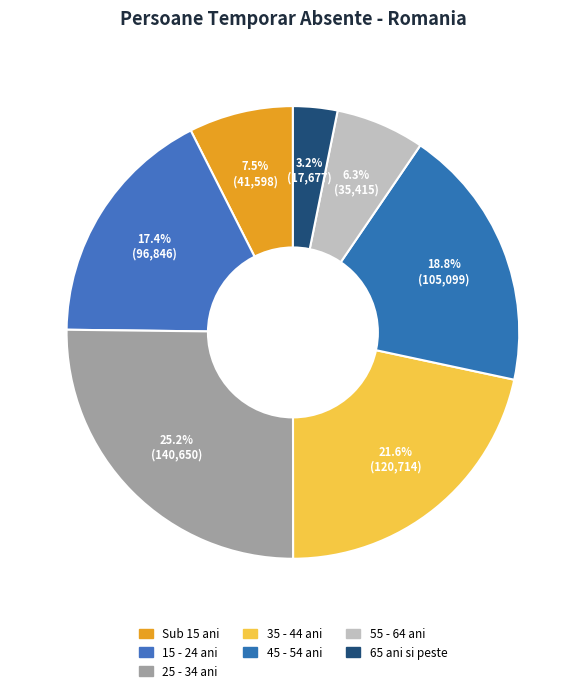

What is the total percentage of 25 - 34 ani and 55 - 64 ani?

31.6%